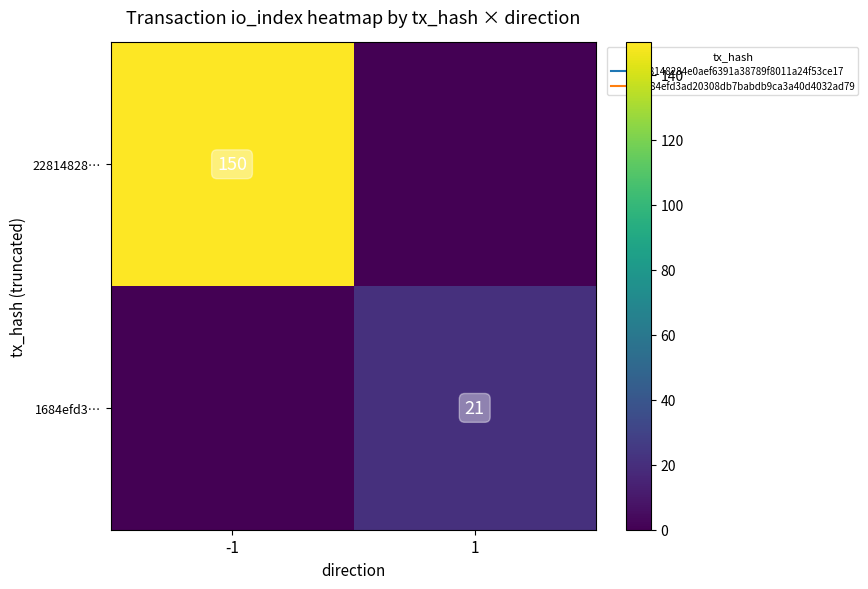

How many data points in 22814828… are less than 150?

1